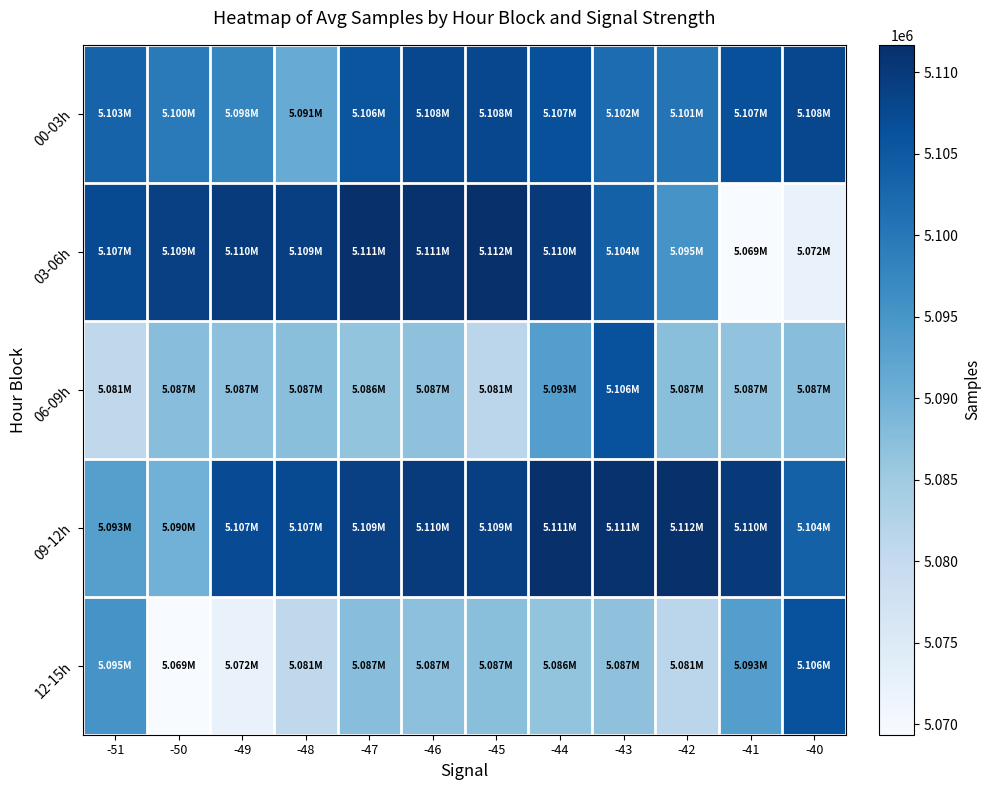

Which series has the largest total across all categories?

09-12h